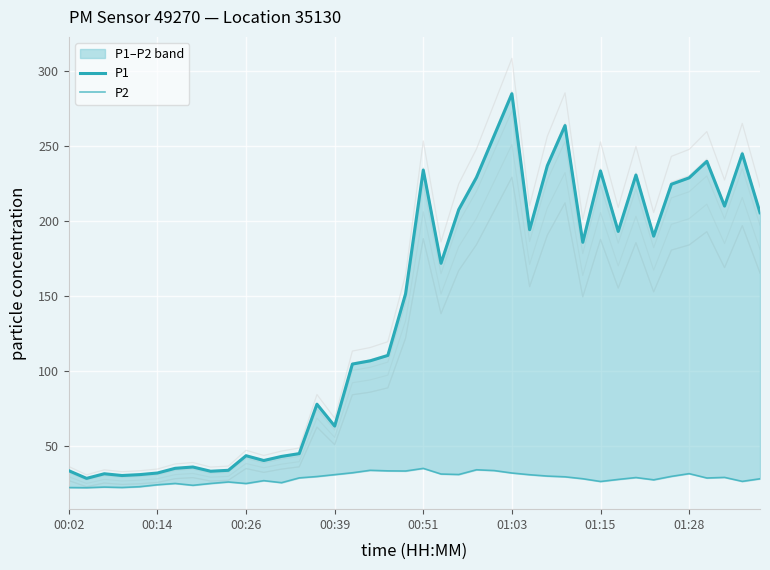

Which series has the largest range (max minus min)?

P1